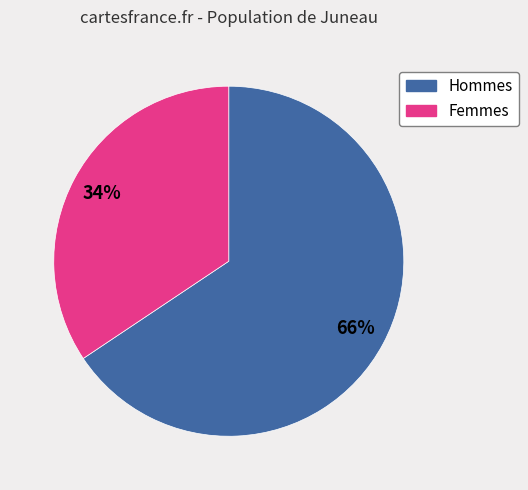

Is there a majority slice in this chart?

Yes